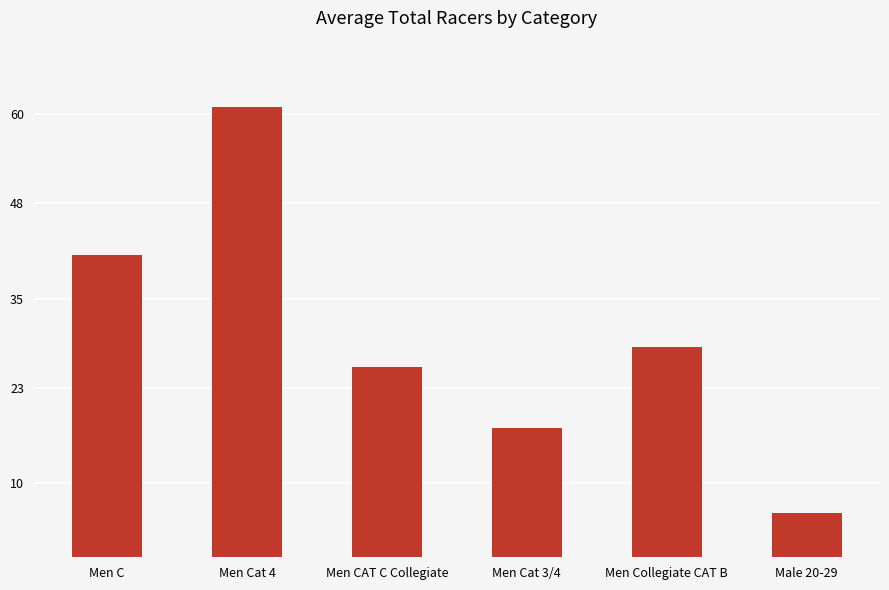

What position from the right is Men CAT C Collegiate?

4